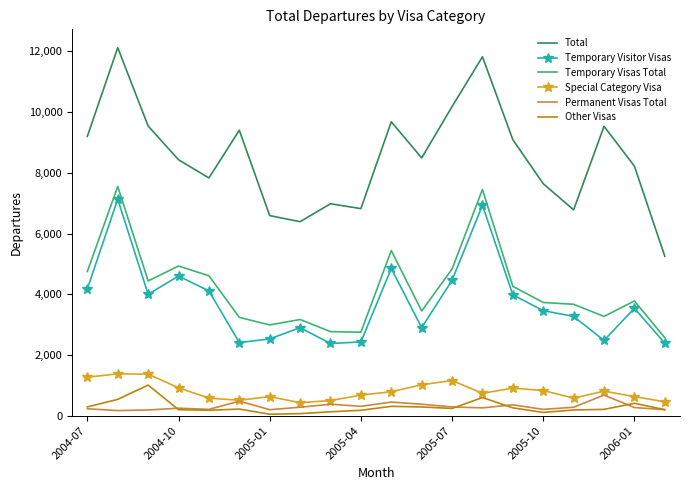

What is the highest value of the Total series?

12120